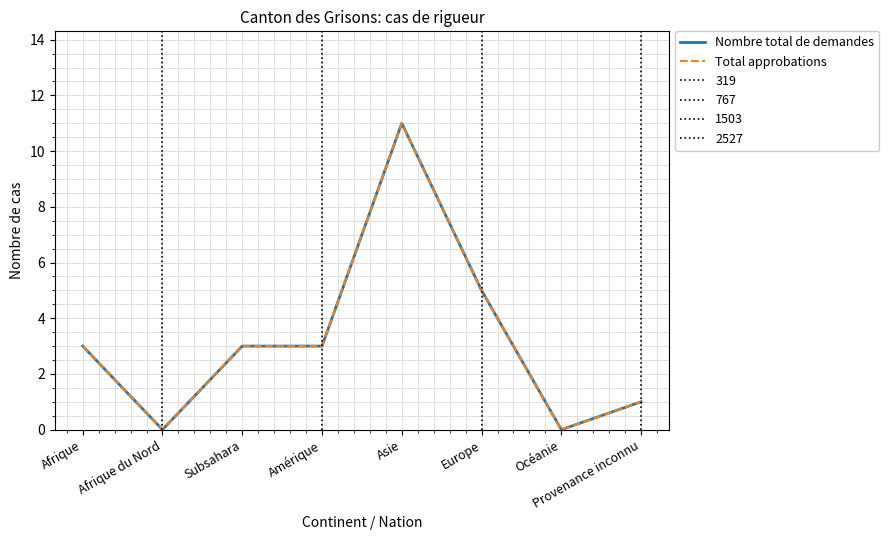

Reading left to right, transcribe all the data shown in this chart.

Nombre total de demandes: Afrique=3	Afrique du Nord=0	Subsahara=3	Amérique=3	Asie=11	Europe=5	Océanie=0	Provenance inconnu=1
Total approbations: Afrique=3	Afrique du Nord=0	Subsahara=3	Amérique=3	Asie=11	Europe=5	Océanie=0	Provenance inconnu=1